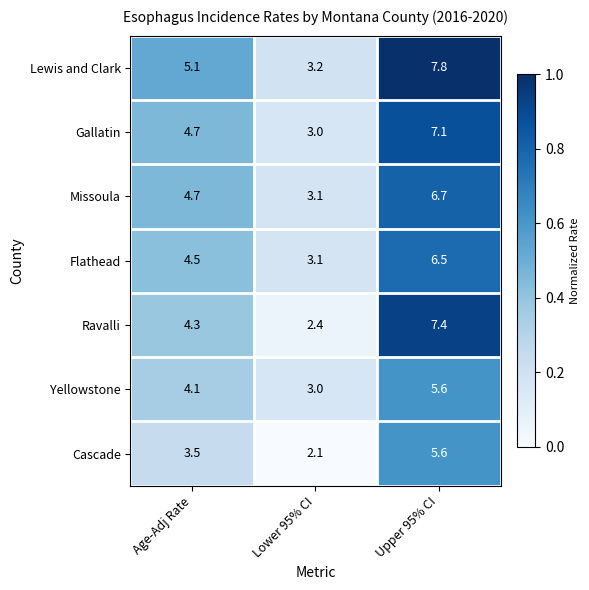

The Yellowstone series shows 3.3 at Upper 95% CI. True or false?

False